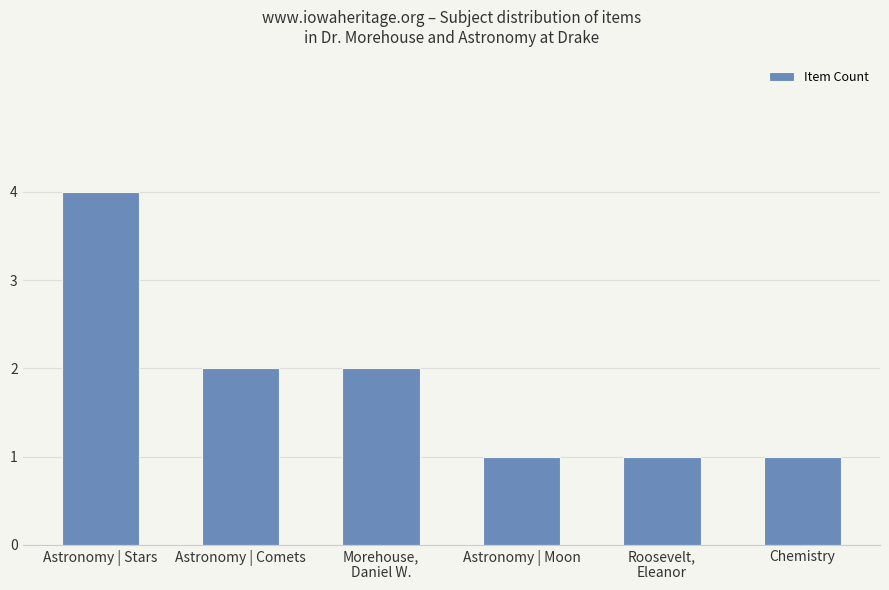

What is the ratio of the value at Astronomy | Comets to the value at Astronomy | Moon?

2.0